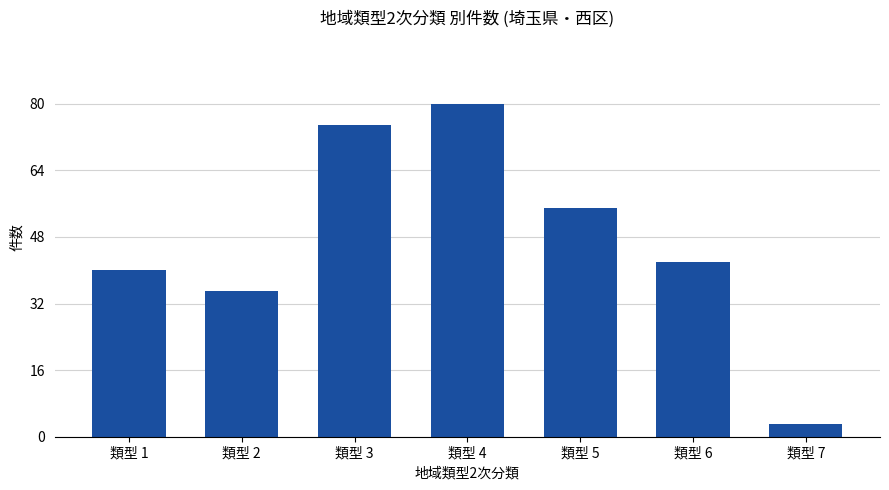

Where does the data first go above 42?

類型 3